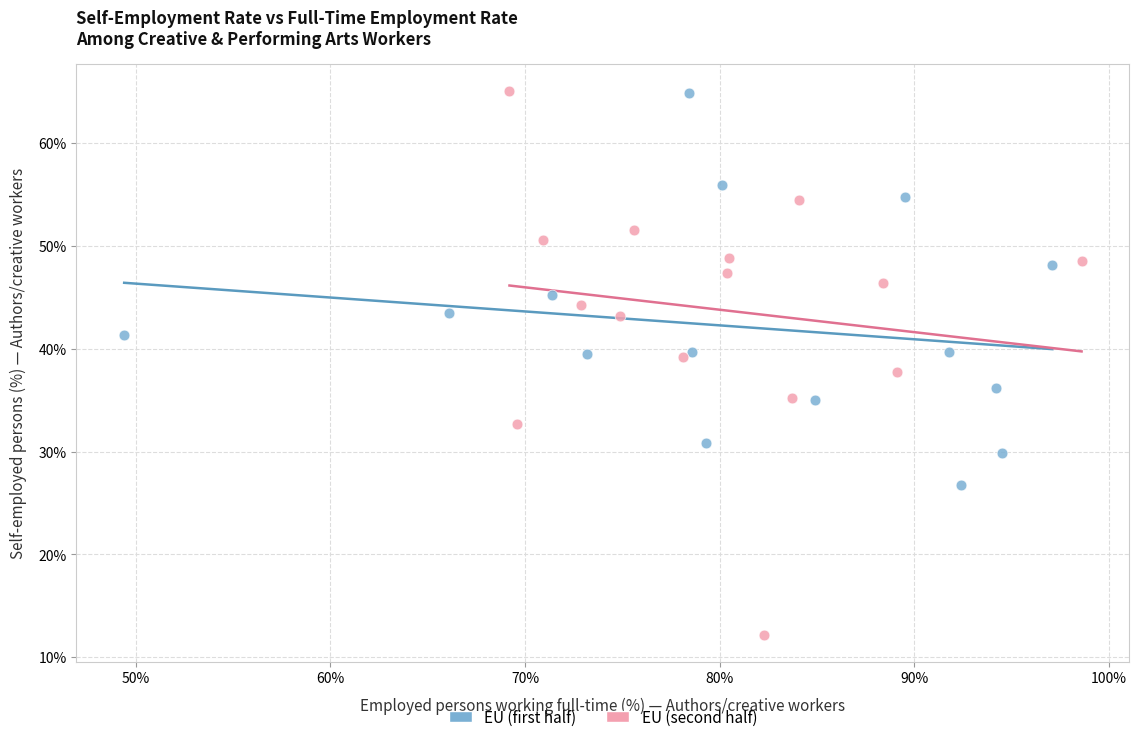

Which series has the largest Y range (max minus min)?

EU (second half)